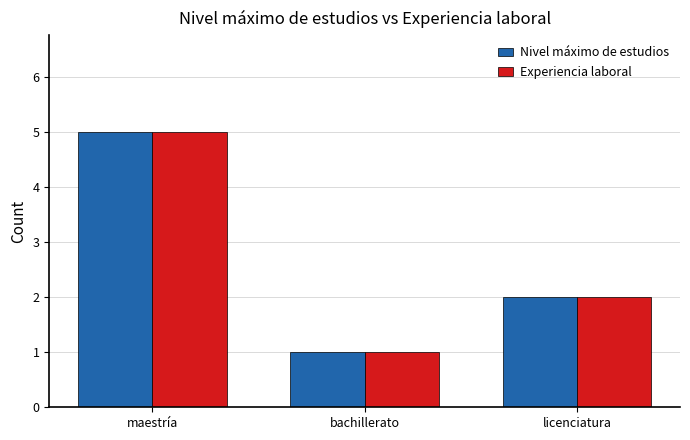

List the labels in order of Experiencia laboral value, largest first.

maestría, licenciatura, bachillerato